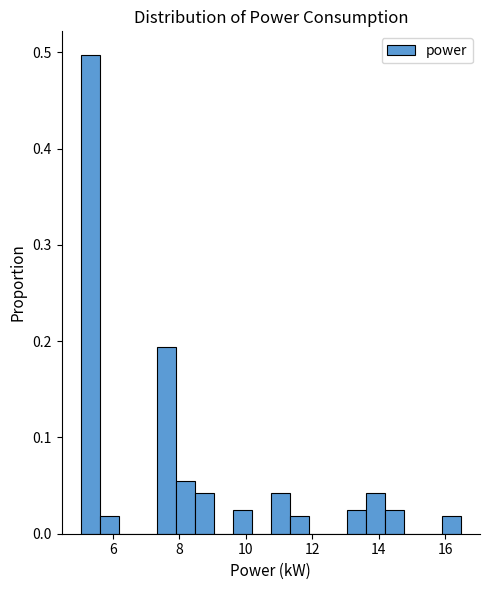

Read against the x-axis, roughly where is the centre of the tallest bar?

5.4